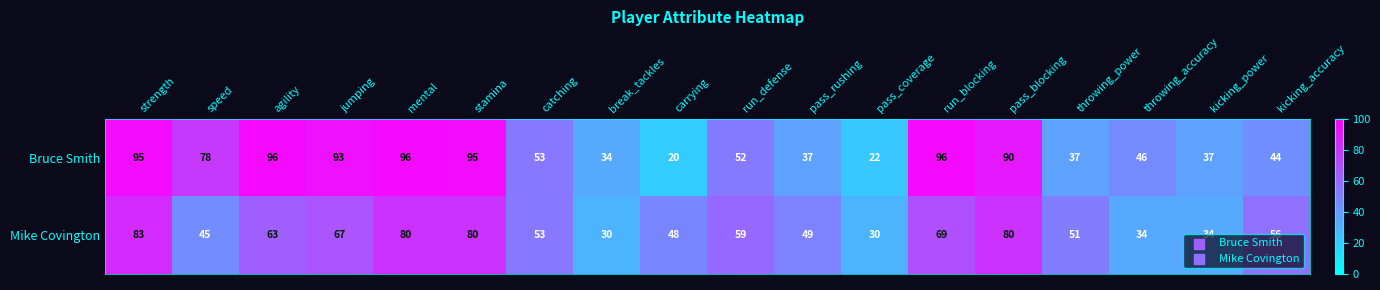

The Mike Covington series shows 80 at pass_blocking. True or false?

True